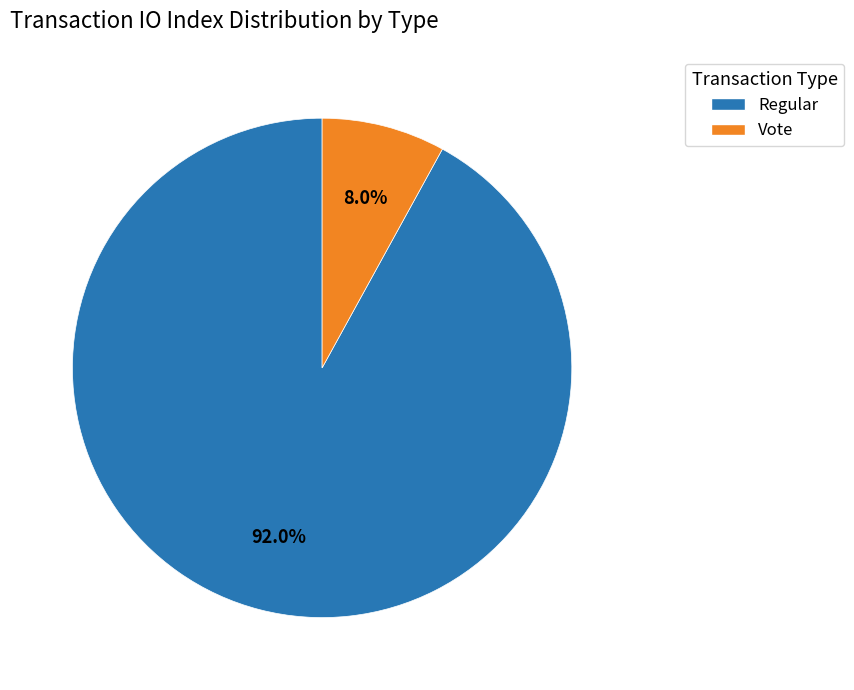

Which slice represents more than half of the pie?

Regular